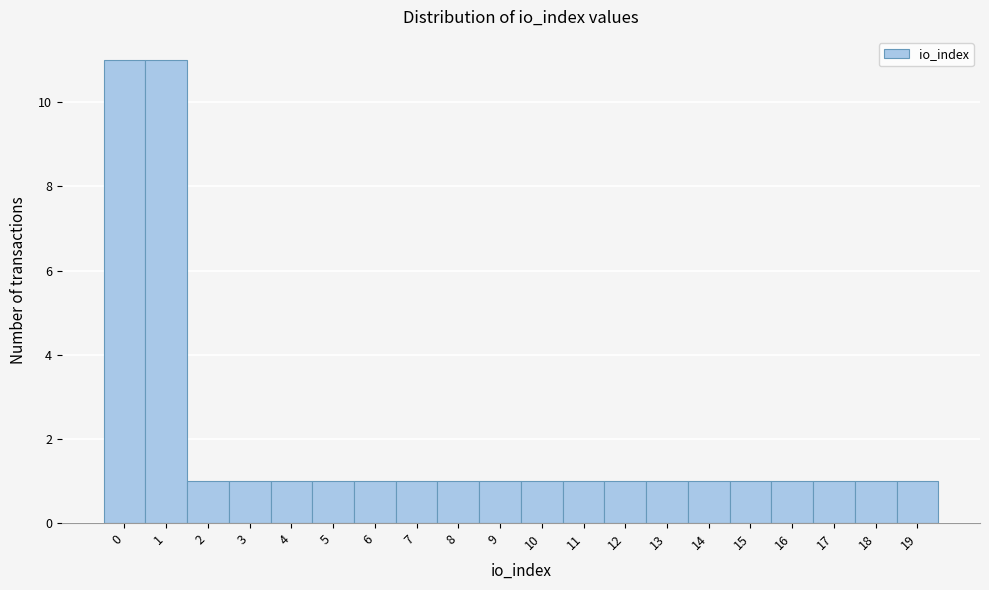

Reading left to right, transcribe this chart: for each bar, give the range it covers on the x-axis and its height. The values are not printed on the chart, so give them approximately, as read against the axis.

-0.5 to 0.5: 11
0.5 to 1.5: 11
1.5 to 2.5: 1
2.5 to 3.5: 1
3.5 to 4.5: 1
4.5 to 5.5: 1
5.5 to 6.5: 1
6.5 to 7.5: 1
7.5 to 8.5: 1
8.5 to 9.5: 1
9.5 to 10.5: 1
10.5 to 11.5: 1
11.5 to 12.5: 1
12.5 to 13.5: 1
13.5 to 14.5: 1
14.5 to 15.5: 1
15.5 to 16.5: 1
16.5 to 17.5: 1
17.5 to 18.5: 1
18.5 to 19.5: 1